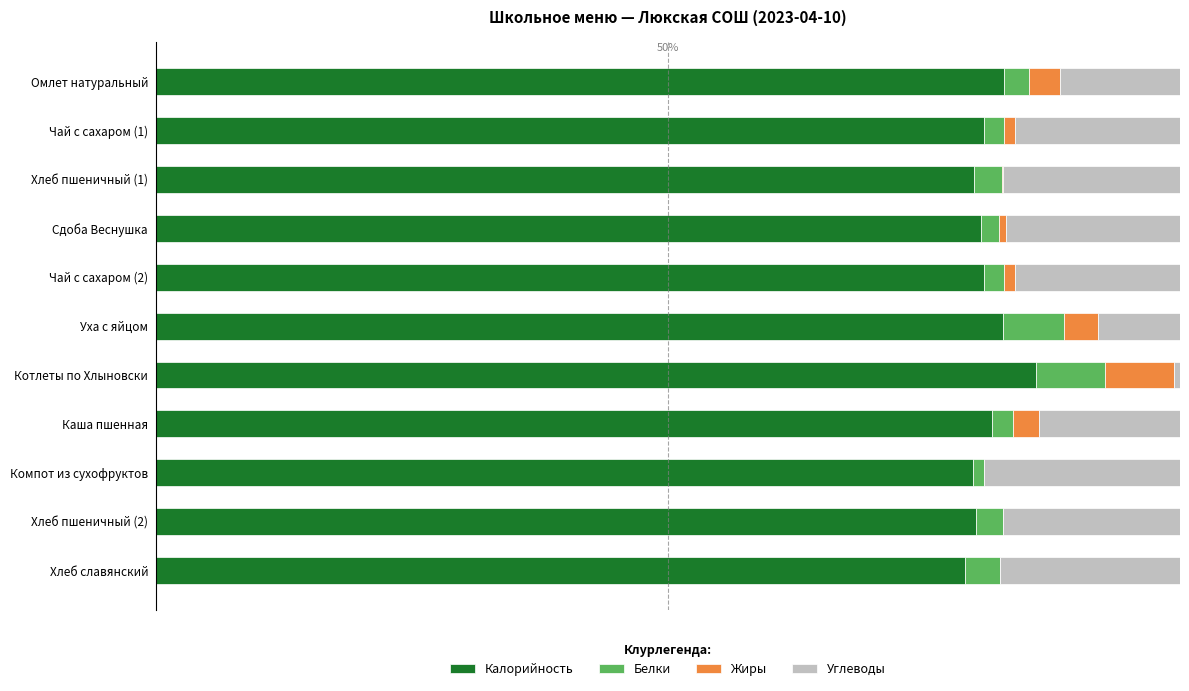

What are all the series names shown in the legend?

Калорийность, Белки, Жиры, Углеводы